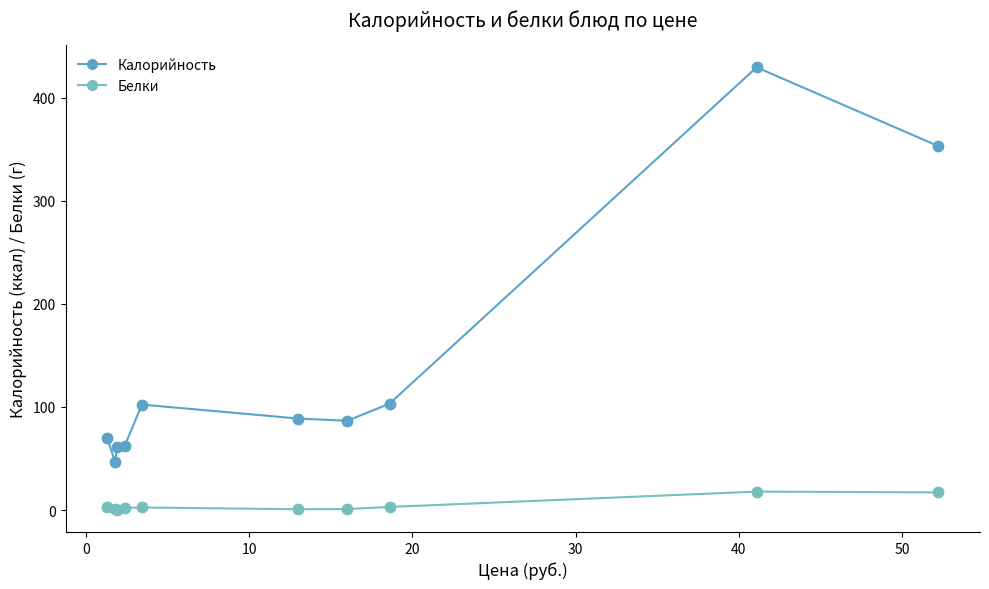

What are all the series names shown in the legend?

Калорийность, Белки